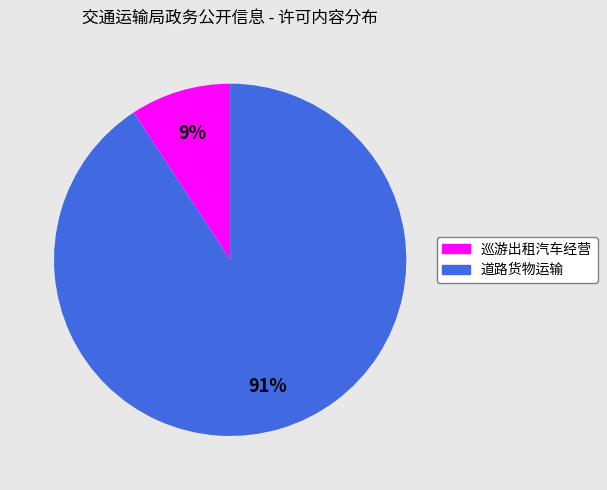

What is the largest slice in the pie chart?

道路货物运输